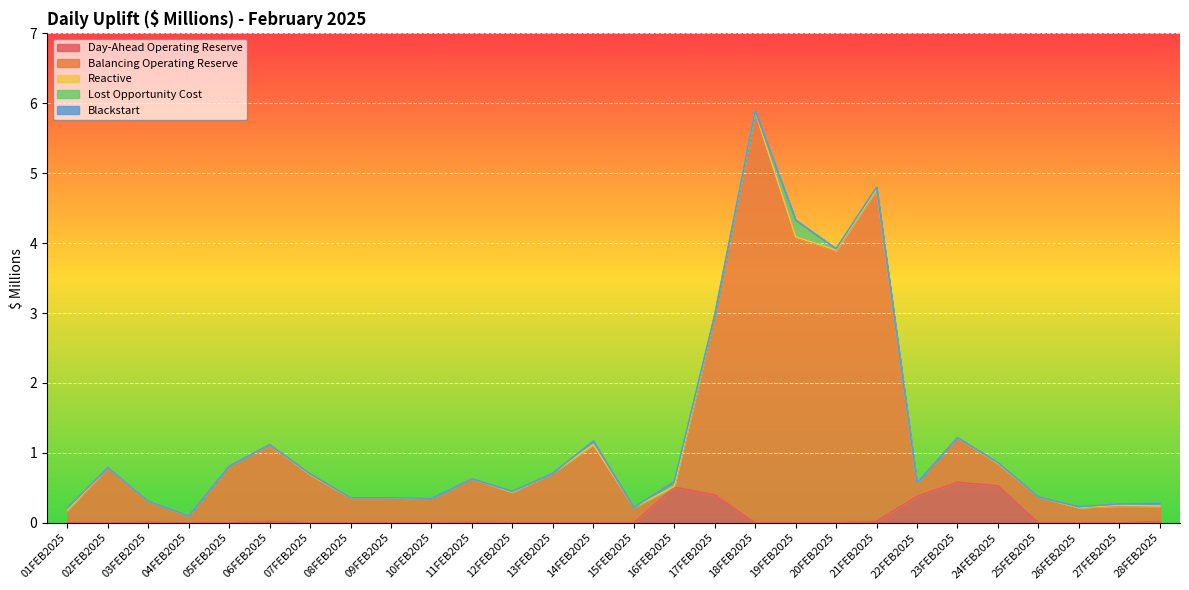

Reading left to right, list all the values displayed in this chart.

Day-Ahead Operating Reserve: 01FEB2025=0.0	02FEB2025=0.0	03FEB2025=0.0	04FEB2025=0.0	05FEB2025=0.0	06FEB2025=0.0	07FEB2025=0.0	08FEB2025=0.0	09FEB2025=0.0	10FEB2025=0.0	11FEB2025=0.0	12FEB2025=0.0	13FEB2025=0.0	14FEB2025=0.0	15FEB2025=0.0	16FEB2025=0.5	17FEB2025=0.4	18FEB2025=0.0	19FEB2025=0.0	20FEB2025=0.0	21FEB2025=0.0	22FEB2025=0.4	23FEB2025=0.6	24FEB2025=0.5	25FEB2025=0.0	26FEB2025=0.0	27FEB2025=0.0	28FEB2025=0.0
Balancing Operating Reserve: 01FEB2025=0.2	02FEB2025=0.8	03FEB2025=0.3	04FEB2025=0.1	05FEB2025=0.8	06FEB2025=1.1	07FEB2025=0.7	08FEB2025=0.4	09FEB2025=0.4	10FEB2025=0.3	11FEB2025=0.6	12FEB2025=0.4	13FEB2025=0.7	14FEB2025=1.1	15FEB2025=0.2	16FEB2025=0.0	17FEB2025=2.6	18FEB2025=5.9	19FEB2025=4.1	20FEB2025=3.9	21FEB2025=4.8	22FEB2025=0.2	23FEB2025=0.6	24FEB2025=0.3	25FEB2025=0.4	26FEB2025=0.2	27FEB2025=0.2	28FEB2025=0.2
Reactive: 01FEB2025=0.0	02FEB2025=0.0	03FEB2025=0.0	04FEB2025=0.0	05FEB2025=0.0	06FEB2025=0.0	07FEB2025=0.0	08FEB2025=0.0	09FEB2025=0.0	10FEB2025=0.0	11FEB2025=0.0	12FEB2025=0.0	13FEB2025=0.0	14FEB2025=0.0	15FEB2025=0.0	16FEB2025=0.0	17FEB2025=0.0	18FEB2025=0.0	19FEB2025=0.0	20FEB2025=0.0	21FEB2025=0.0	22FEB2025=0.0	23FEB2025=0.0	24FEB2025=0.0	25FEB2025=0.0	26FEB2025=0.0	27FEB2025=0.0	28FEB2025=0.0
Lost Opportunity Cost: 01FEB2025=0.0	02FEB2025=0.0	03FEB2025=0.0	04FEB2025=0.0	05FEB2025=0.0	06FEB2025=0.0	07FEB2025=0.0	08FEB2025=0.0	09FEB2025=0.0	10FEB2025=0.0	11FEB2025=0.0	12FEB2025=0.0	13FEB2025=0.0	14FEB2025=0.1	15FEB2025=0.0	16FEB2025=0.1	17FEB2025=0.0	18FEB2025=0.0	19FEB2025=0.2	20FEB2025=0.0	21FEB2025=0.0	22FEB2025=0.0	23FEB2025=0.0	24FEB2025=0.0	25FEB2025=0.0	26FEB2025=0.0	27FEB2025=0.0	28FEB2025=0.0
Blackstart: 01FEB2025=0.0	02FEB2025=0.0	03FEB2025=0.0	04FEB2025=0.0	05FEB2025=0.0	06FEB2025=0.0	07FEB2025=0.0	08FEB2025=0.0	09FEB2025=0.0	10FEB2025=0.0	11FEB2025=0.0	12FEB2025=0.0	13FEB2025=0.0	14FEB2025=0.0	15FEB2025=0.0	16FEB2025=0.0	17FEB2025=0.0	18FEB2025=0.0	19FEB2025=0.0	20FEB2025=0.0	21FEB2025=0.0	22FEB2025=0.0	23FEB2025=0.0	24FEB2025=0.0	25FEB2025=0.0	26FEB2025=0.0	27FEB2025=0.0	28FEB2025=0.0